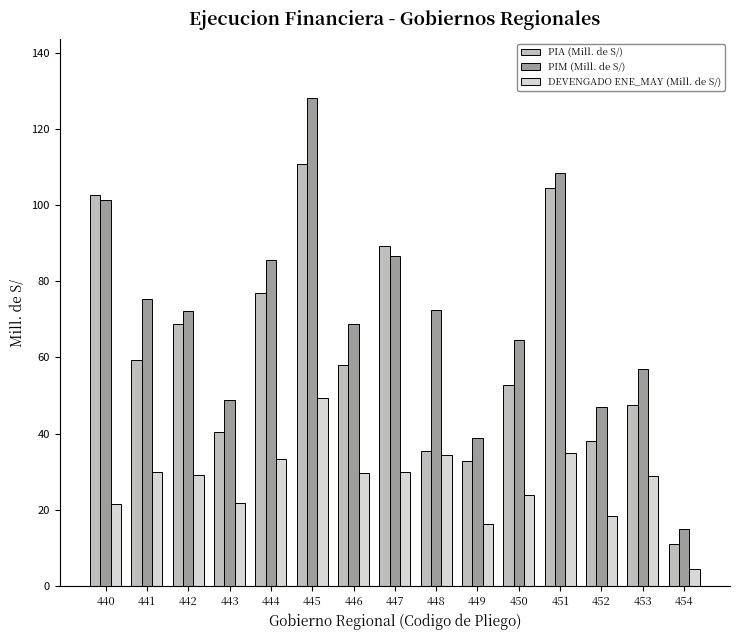

Which label corresponds to the smallest value in the chart?

454